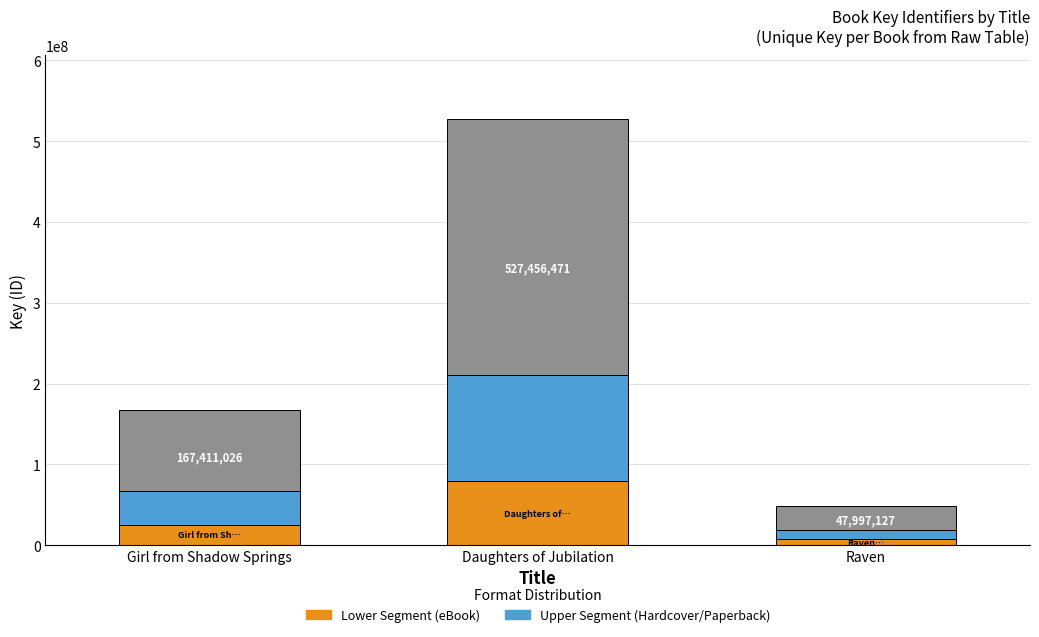

Between Raven and Girl from Shadow Springs, which is larger?

Girl from Shadow Springs